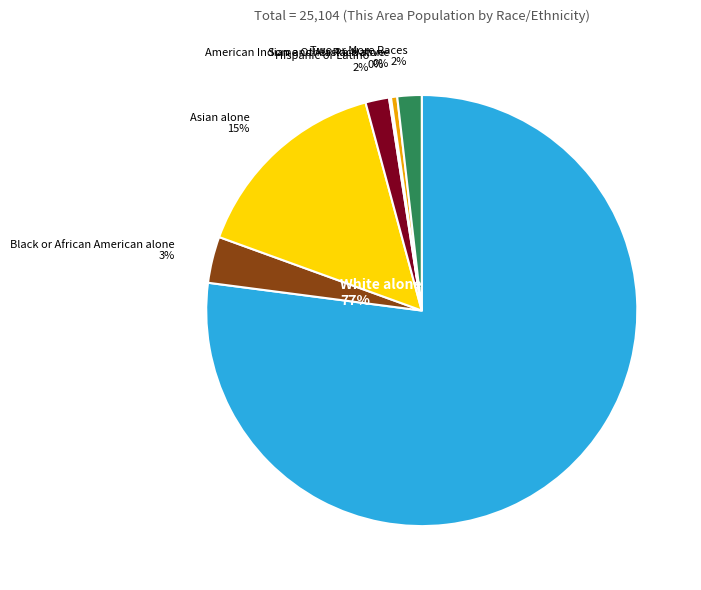

How much of the chart is everything except White alone?

22.9%